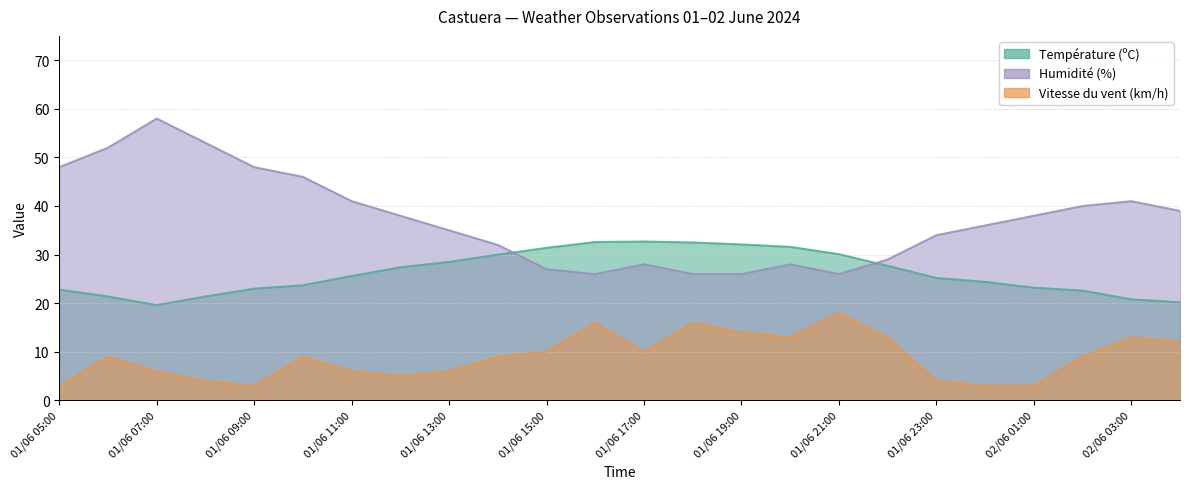

The value of Température (ºC) at 01/06 11:00 is 43.2. True or false?

False